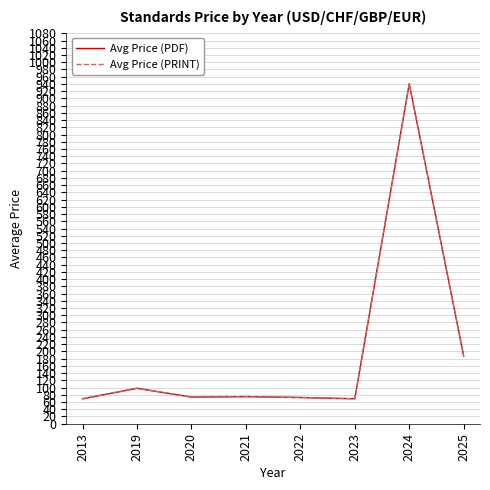

What is the difference between the maximum and minimum values in the Avg Price (PRINT) series?

871.5